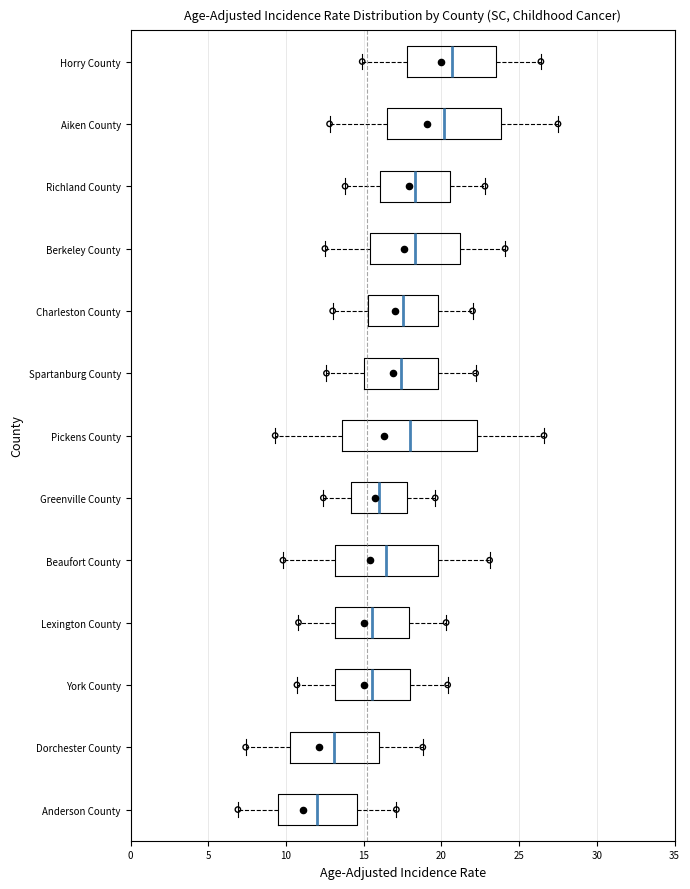

Reading bottom to top, read every box against the x-axis: the position of its median line, the range the box covers, and the ends of its whiskers. The values are not printed on the chart, so give them approximately, as read against the axis.

Anderson County: median 12.0, box 9.5 to 14.5, whiskers 7.0 to 17.0
Dorchester County: median 13.0, box 10.5 to 16.0, whiskers 7.5 to 19.0
York County: median 15.5, box 13.0 to 18.0, whiskers 10.5 to 20.5
Lexington County: median 15.5, box 13.0 to 18.0, whiskers 11.0 to 20.5
Beaufort County: median 16.5, box 13.0 to 20.0, whiskers 10.0 to 23.0
Greenville County: median 16.0, box 14.0 to 18.0, whiskers 12.5 to 19.5
Pickens County: median 18.0, box 13.5 to 22.5, whiskers 9.5 to 26.5
Spartanburg County: median 17.5, box 15.0 to 20.0, whiskers 12.5 to 22.0
Charleston County: median 17.5, box 15.5 to 20.0, whiskers 13.0 to 22.0
Berkeley County: median 18.5, box 15.5 to 21.0, whiskers 12.5 to 24.0
Richland County: median 18.5, box 16.0 to 20.5, whiskers 14.0 to 23.0
Aiken County: median 20.0, box 16.5 to 24.0, whiskers 13.0 to 27.5
Horry County: median 20.5, box 18.0 to 23.5, whiskers 15.0 to 26.5